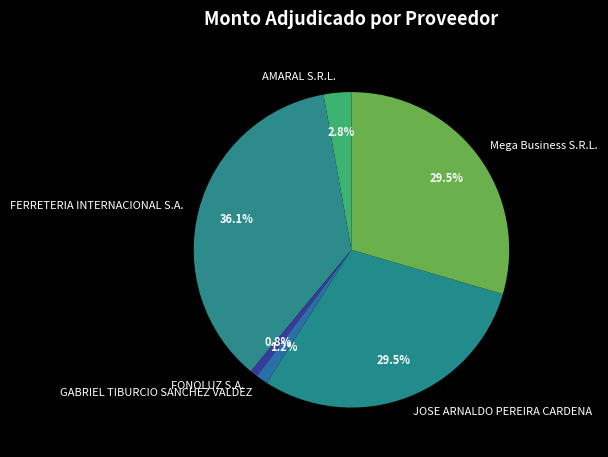

Which slice is the largest?

FERRETERIA INTERNACIONAL S.A.